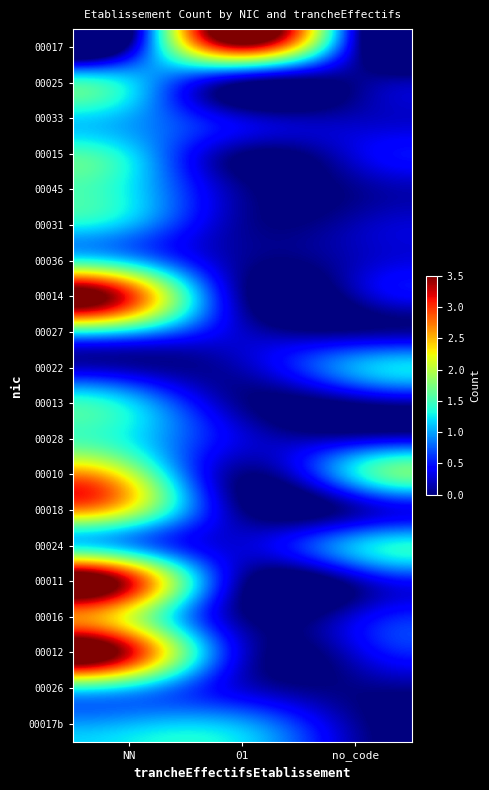

Reading left to right, extract all data points from this chart.

00017: NN=0.1	01=3.3	no_code=0.2
00025: NN=1.2	01=0.0	no_code=0.0
00033: NN=1.0	01=0.3	no_code=0.2
00015: NN=1.2	01=0.0	no_code=0.3
00045: NN=1.2	01=0.1	no_code=0.1
00031: NN=1.1	01=0.1	no_code=0.2
00036: NN=1.1	01=0.1	no_code=0.2
00014: NN=3.0	01=0.1	no_code=0.1
00027: NN=1.1	01=0.2	no_code=0.1
00022: NN=0.2	01=0.2	no_code=1.0
00013: NN=1.2	01=0.1	no_code=0.0
00028: NN=1.3	01=0.3	no_code=0.2
00010: NN=2.1	01=0.0	no_code=1.2
00018: NN=2.1	01=0.0	no_code=0.1
00024: NN=1.0	01=0.3	no_code=1.1
00011: NN=3.2	01=0.1	no_code=0.2
00016: NN=2.2	01=0.1	no_code=0.3
00012: NN=3.2	01=0.3	no_code=0.3
00026: NN=1.2	01=0.3	no_code=0.0
00017b: NN=1.1	01=1.0	no_code=0.1